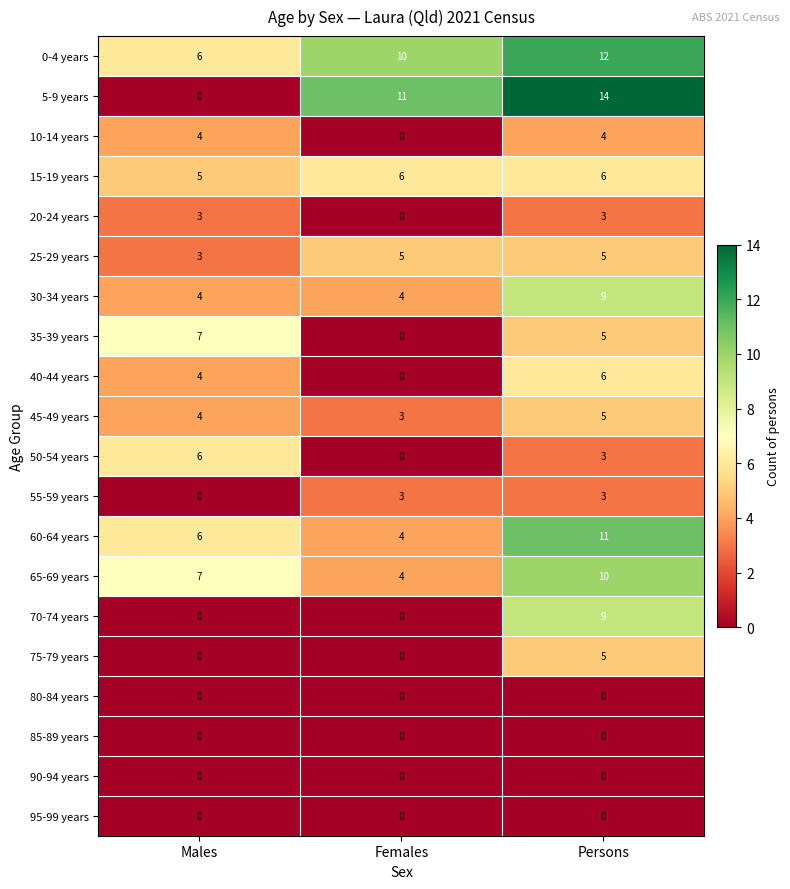

What is the total value across all series at Persons?

110